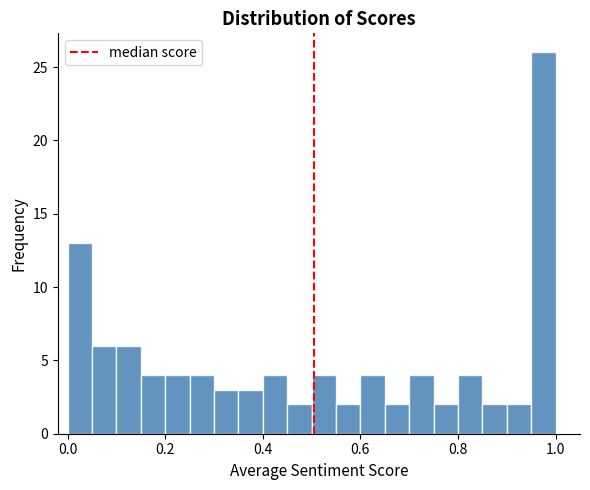

Around what value on the x-axis is the tallest bar? Give the approximate position of its centre, as read against the axis.

0.98